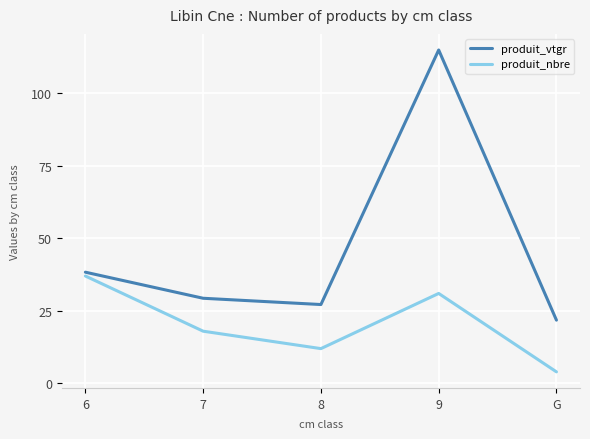

How many lines are shown in the chart?

2